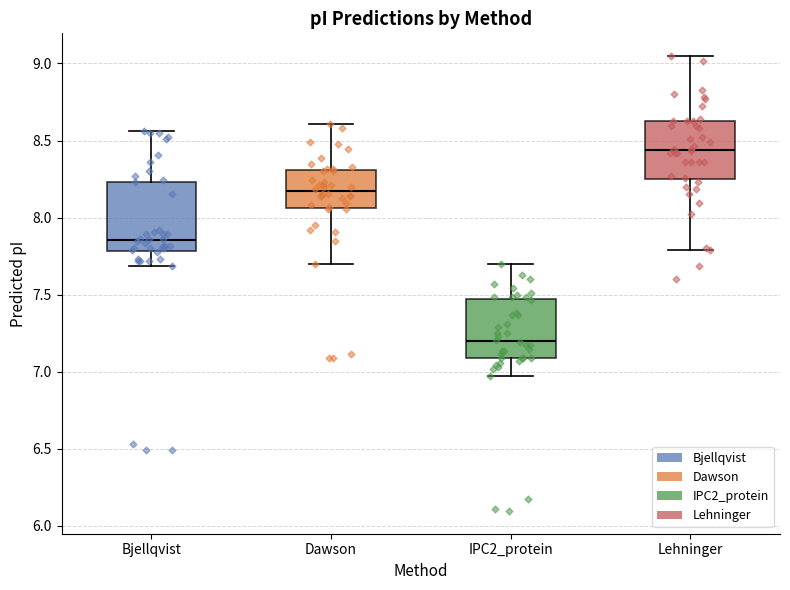

Which box's median line is the lowest?

IPC2_protein